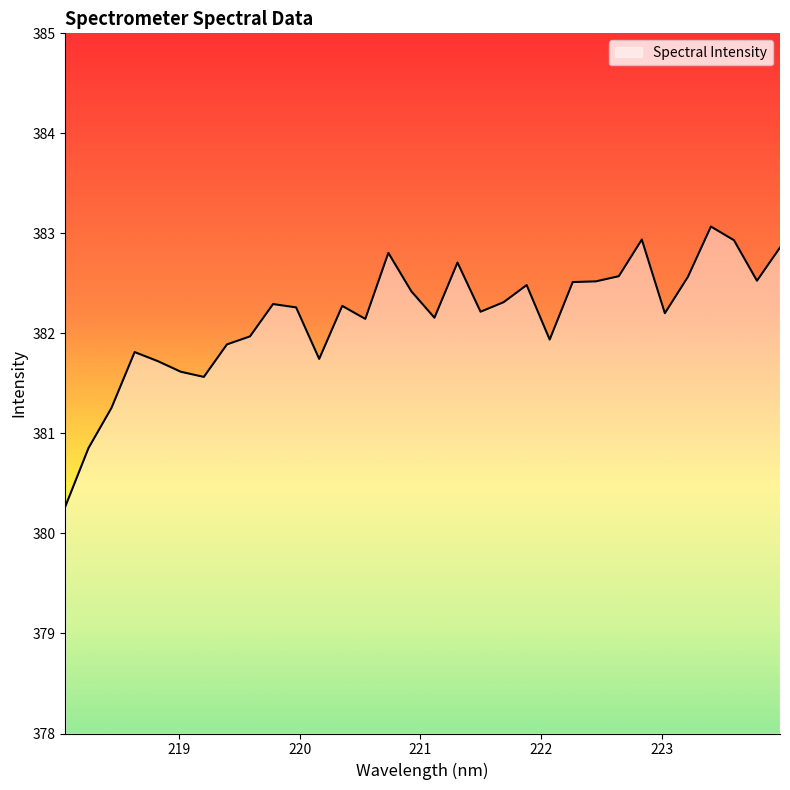

What is the minimum value shown in the chart?

380.3